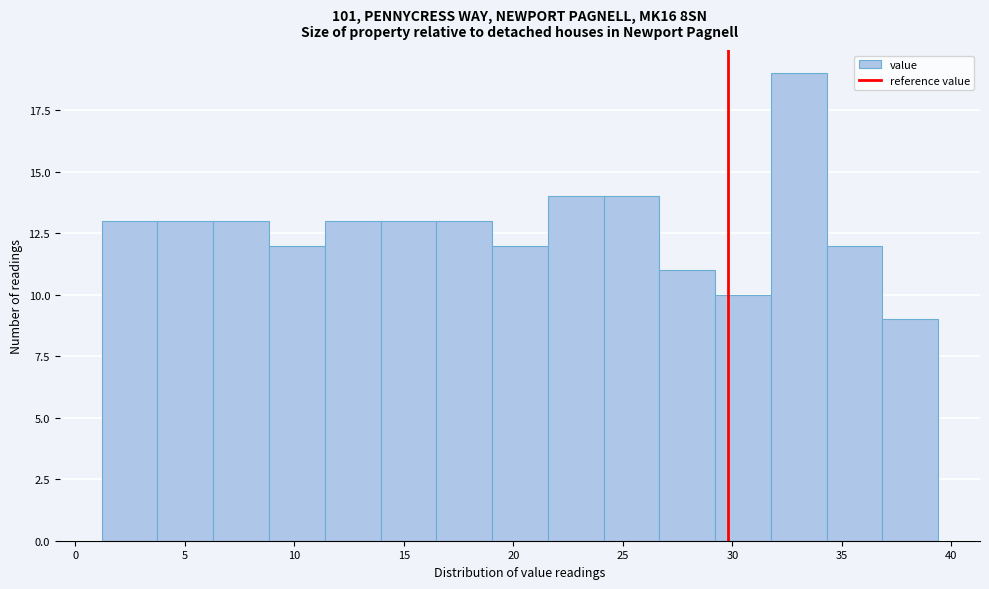

What is the height of the bar covering 24.0 to 26.5 on the x-axis? Neither the bar edges nor the heights are printed on the chart, so give them approximately, as read against the axes.

14